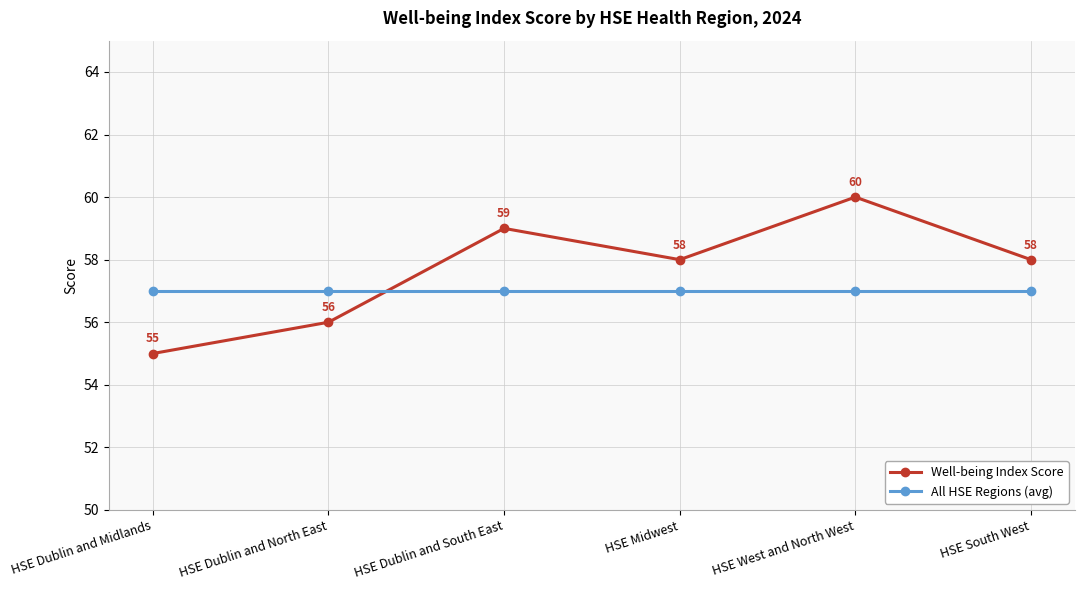

Reading left to right, extract all data points from this chart.

Well-being Index Score: HSE Dublin and Midlands=55	HSE Dublin and North East=56	HSE Dublin and South East=59	HSE Midwest=58	HSE West and North West=60	HSE South West=58
All HSE Regions (avg): HSE Dublin and Midlands=57	HSE Dublin and North East=57	HSE Dublin and South East=57	HSE Midwest=57	HSE West and North West=57	HSE South West=57